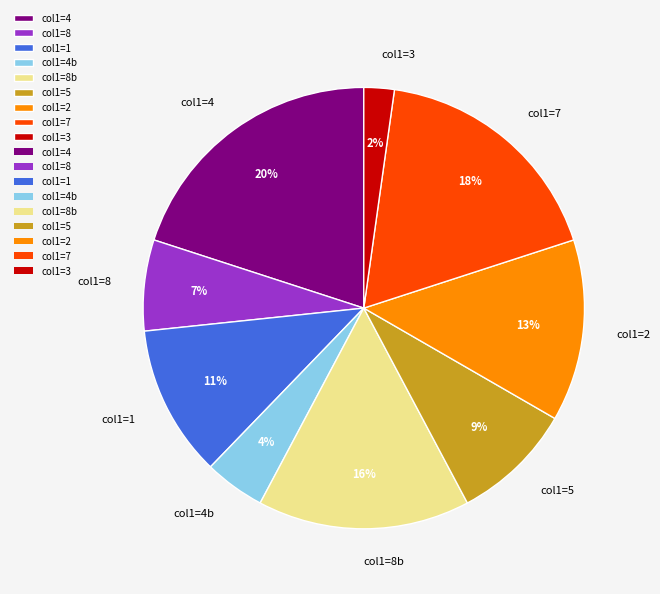

How many slices are in this pie chart?

9